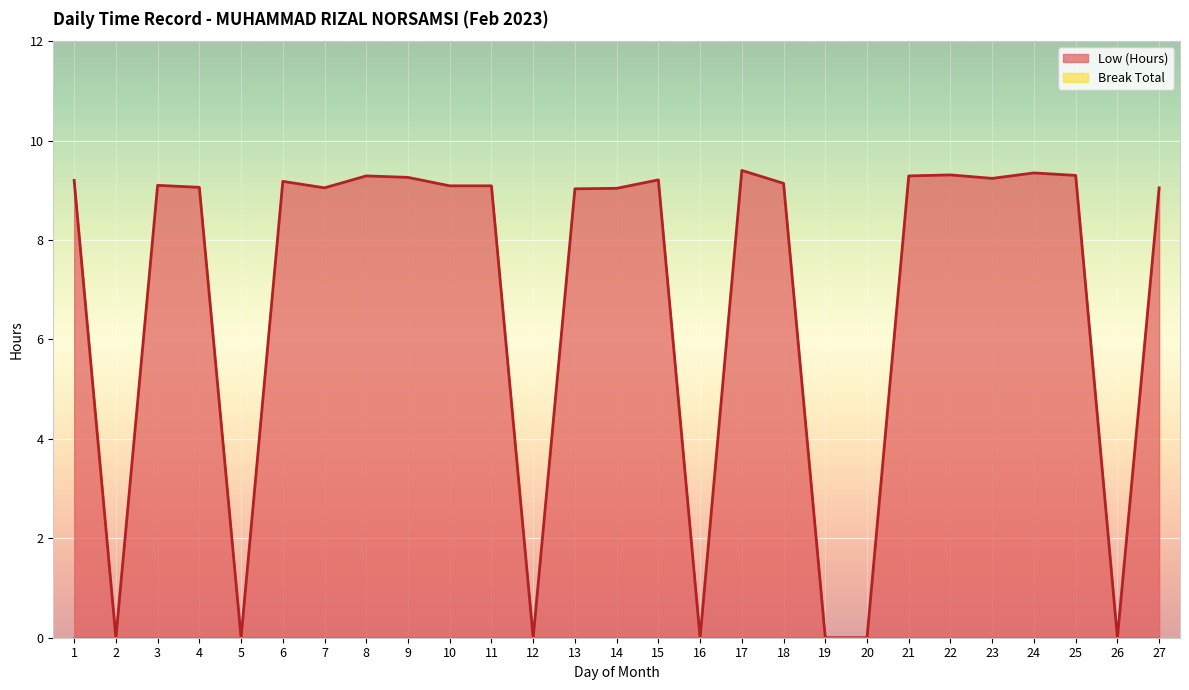

What is the change in value from 1 to 21?

+0.1